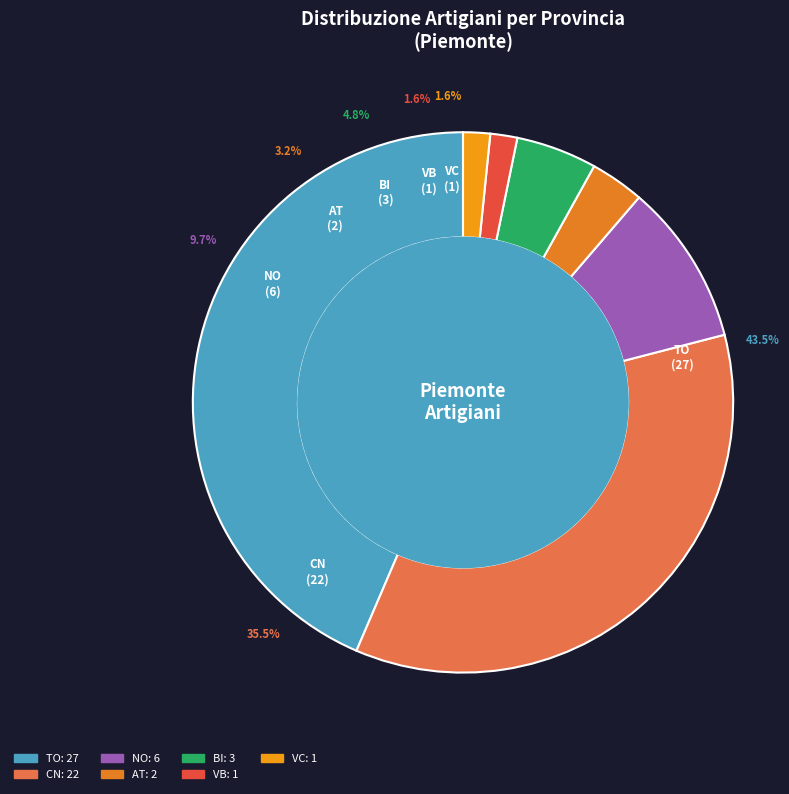

To the nearest percent, what is the combined percentage of VB and BI?

6%